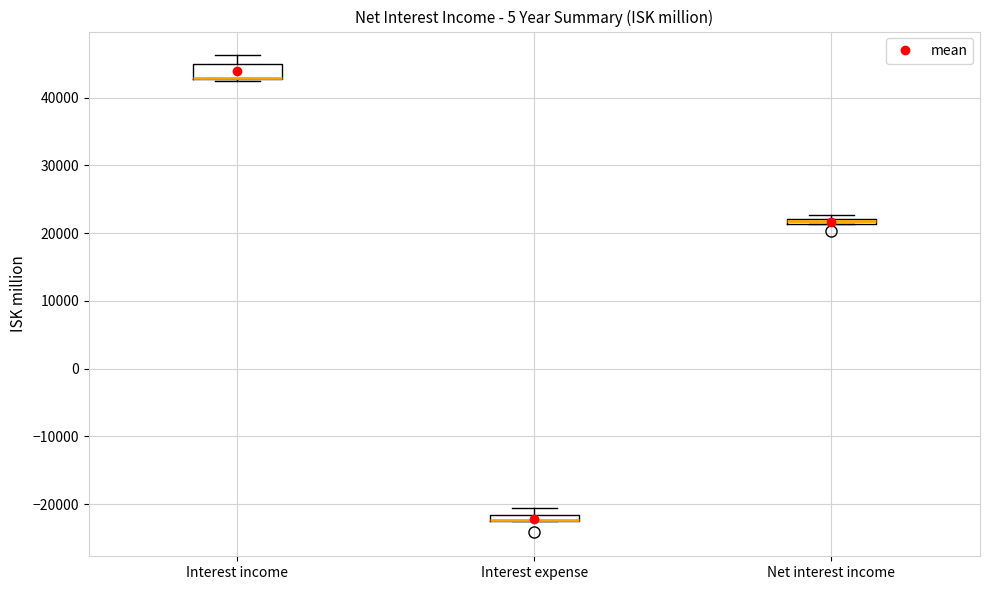

Where is the upper edge of the box for Interest income on the y-axis? The values are not printed on the chart, so give them approximately, as read against the axis.

45000